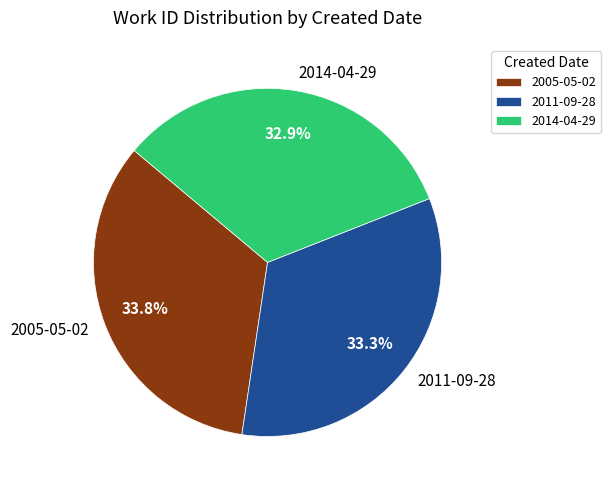

Is there any slice that represents more than half of the pie?

No